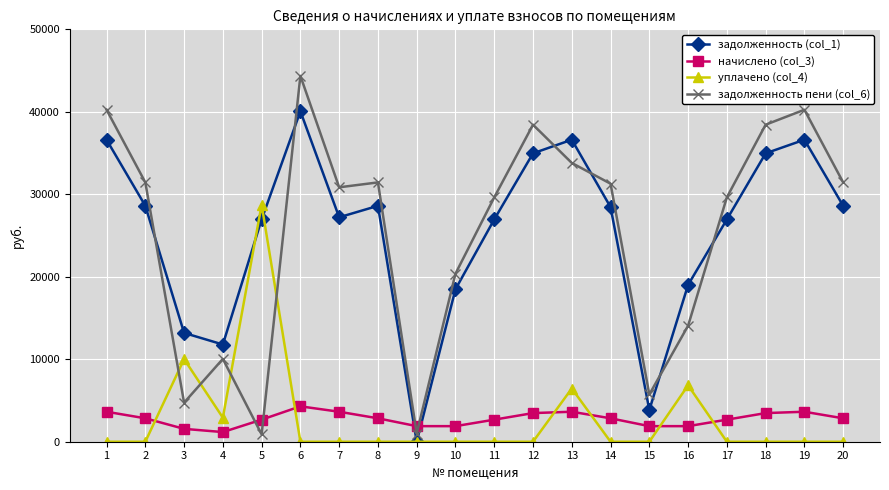

Rank the series at 20 from highest to lowest value.

задолженность пени (col_6), задолженность (col_1), начислено (col_3), уплачено (col_4)